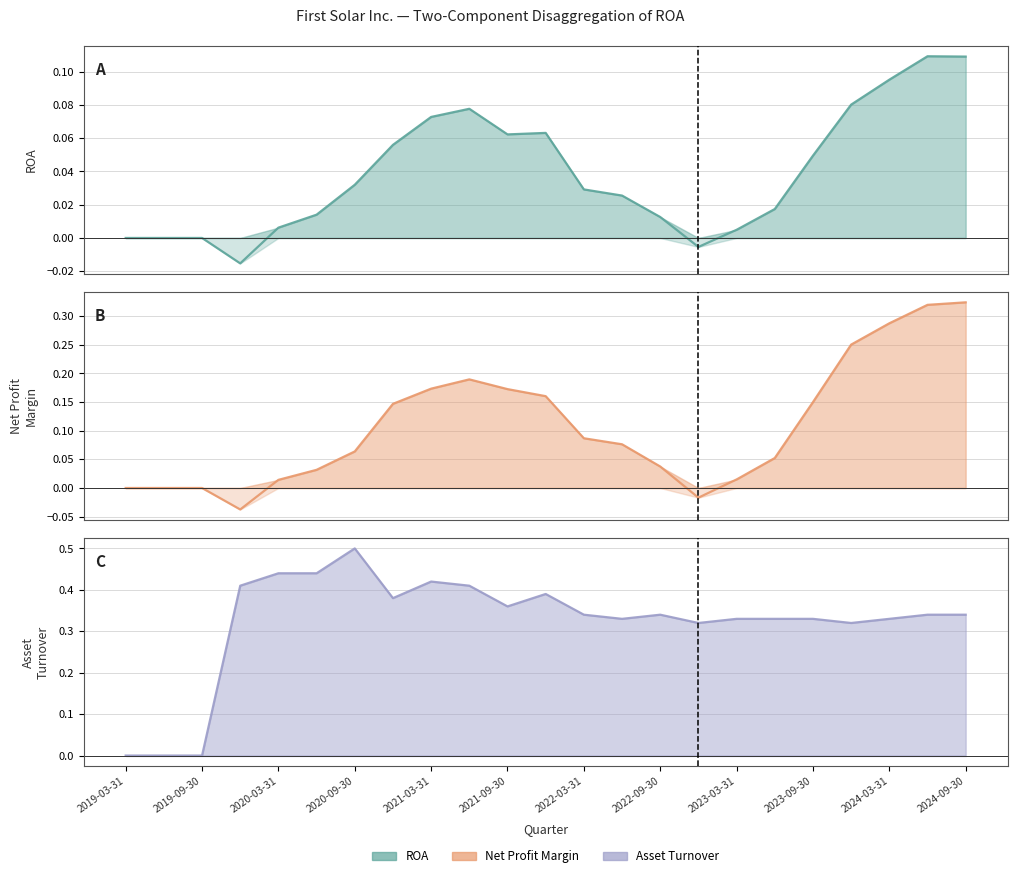

The value of ROA at 2020-12-31 is 0.0. True or false?

False